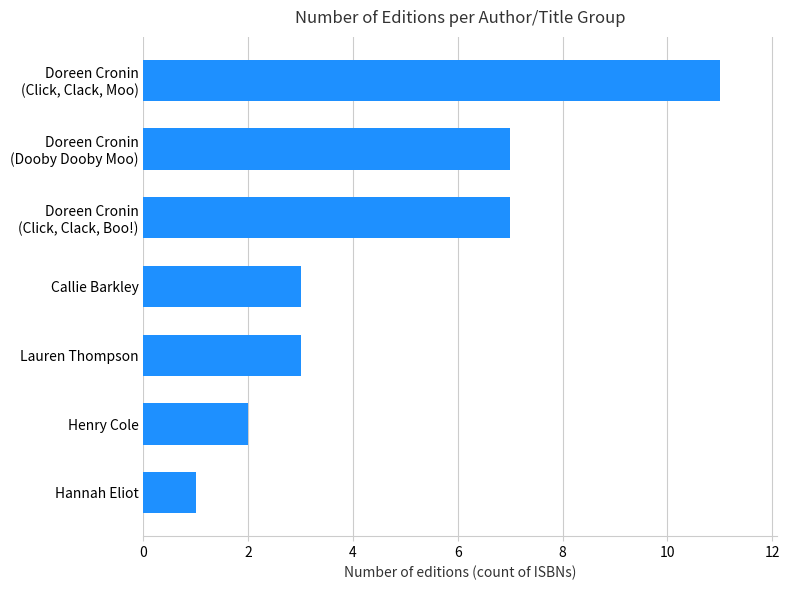

Count the values in the range 2 to 7.

5